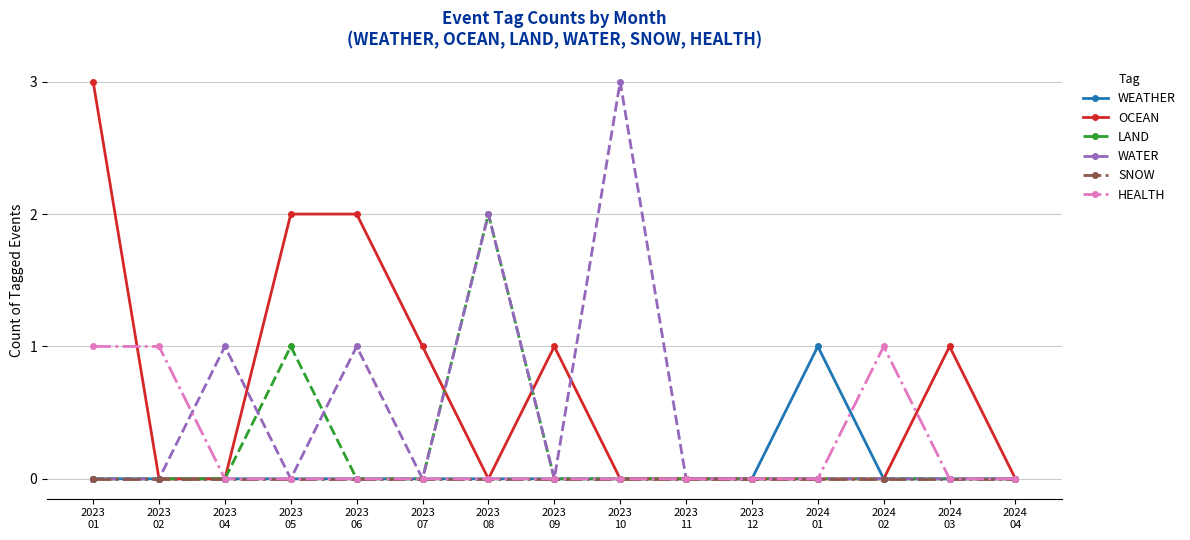

What is the value of the WEATHER point at the 12th from the left?

1